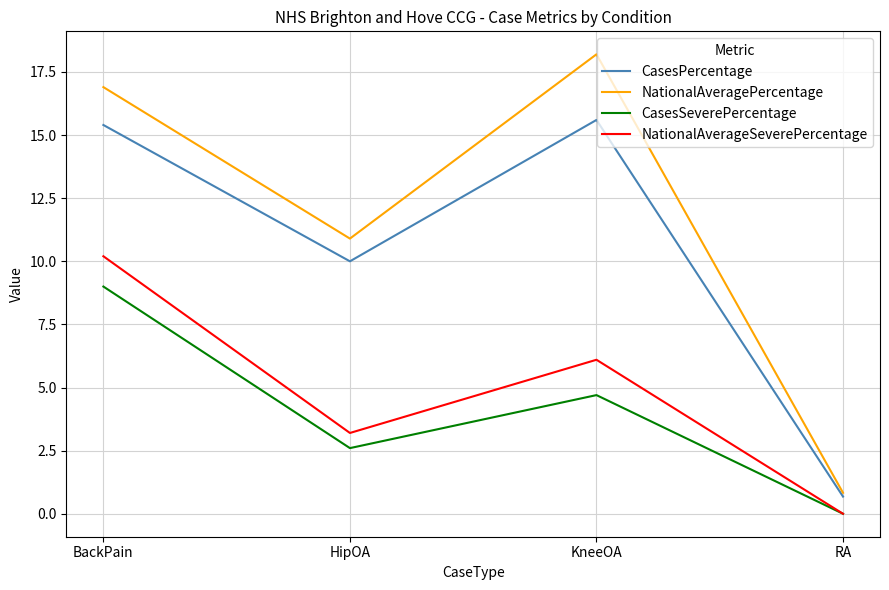

How many categories are shown in the chart?

4